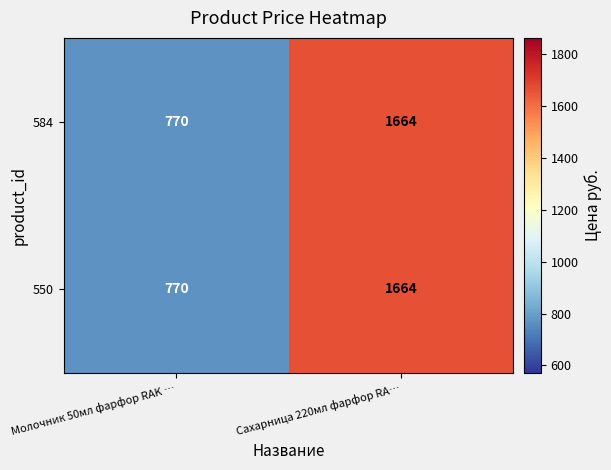

At which category is the sum across all series the highest?

Сахарница 220мл фарфор RA…